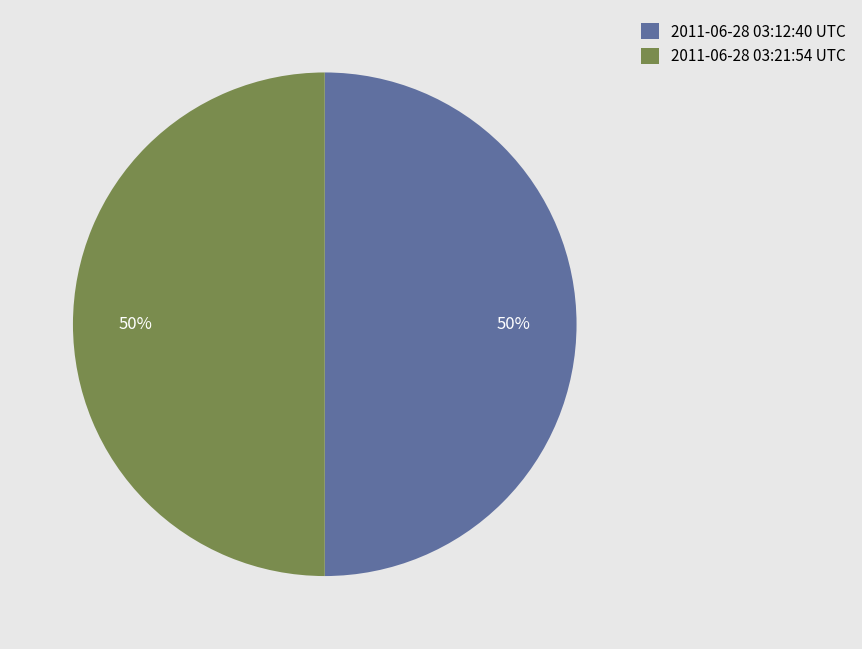

Is it true that 2011-06-28 03:21:54 UTC is 55% of the pie?

False